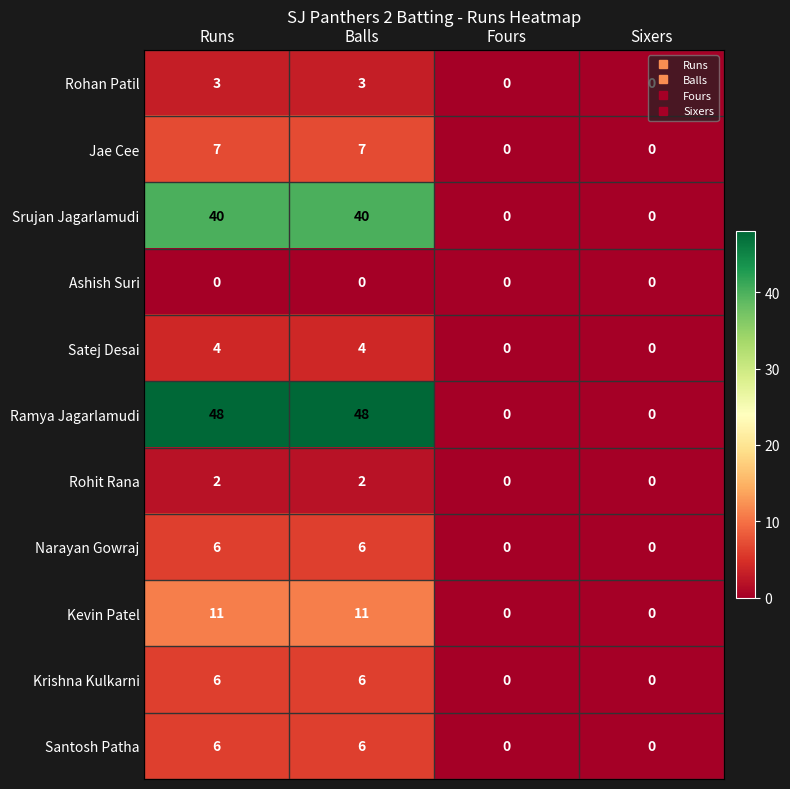

Count the number of data series in this chart.

11